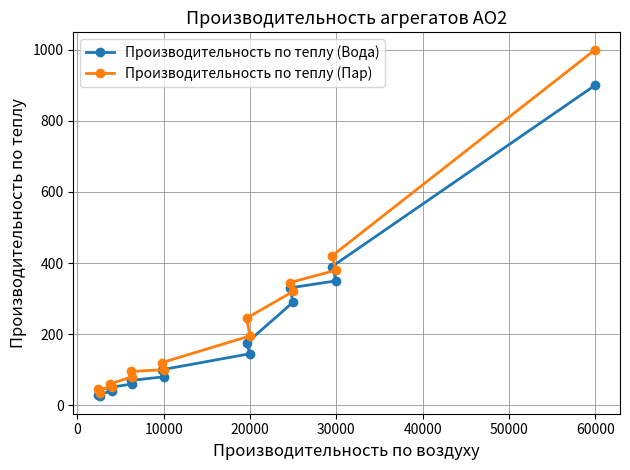

Rank the series by their average value, from highest to lowest.

Производительность по теплу (Пар), Производительность по теплу (Вода)